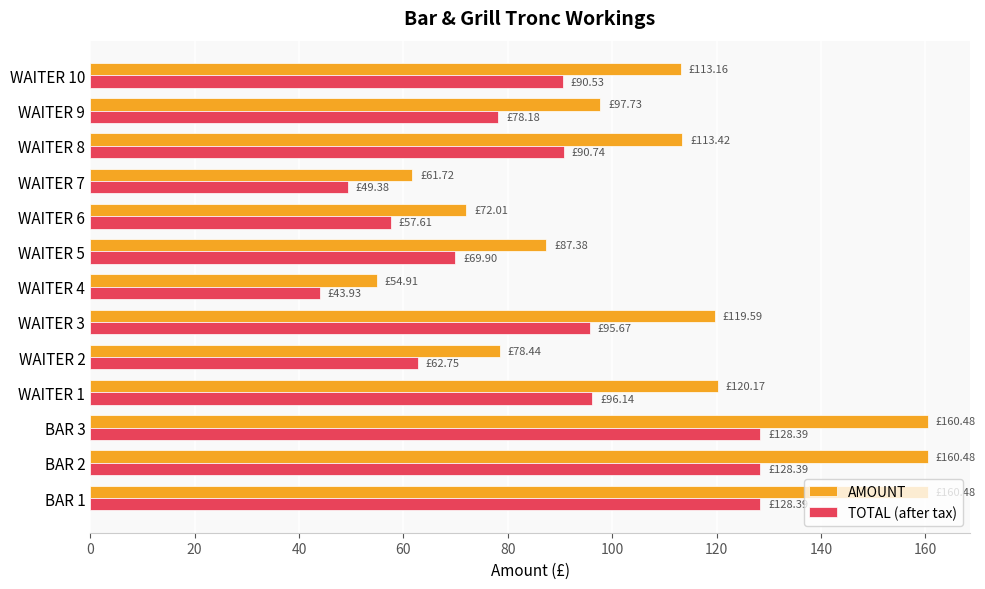

List the series in order of their overall mean, highest first.

AMOUNT, TOTAL (after tax)